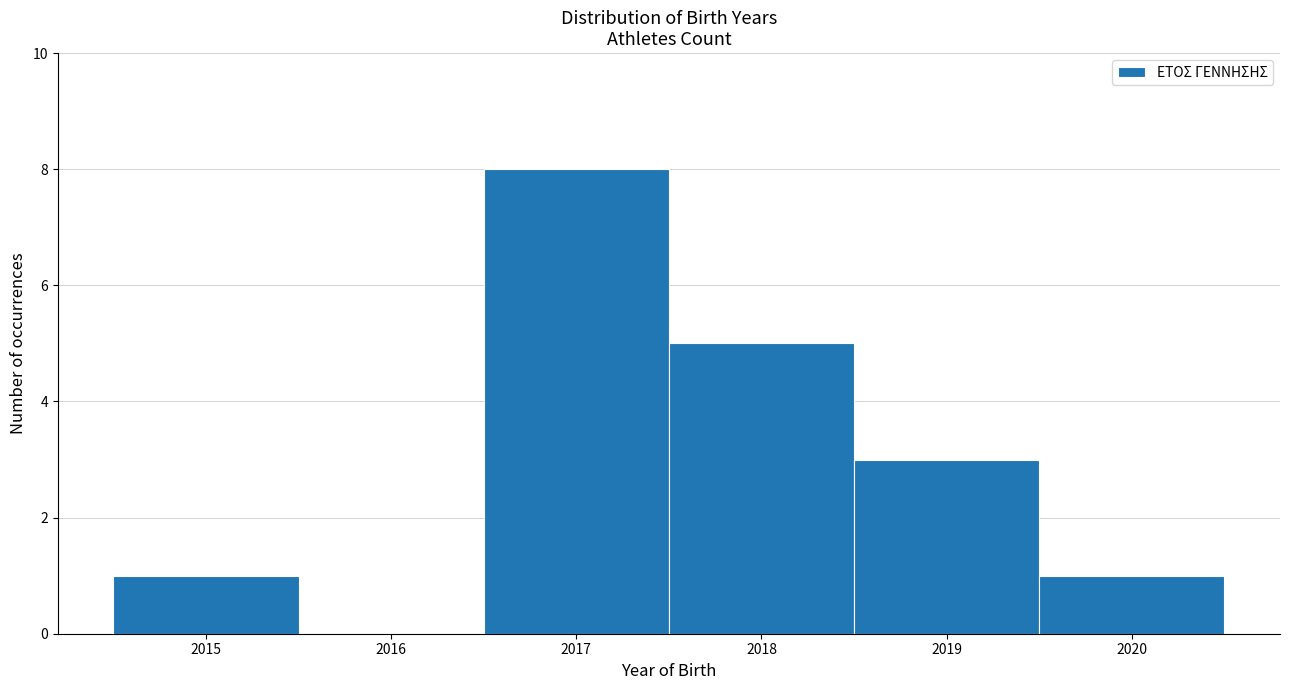

What is the height of the bar covering 2014.5 to 2015.5 on the x-axis? The values are not printed on the chart, so give them approximately, as read against the axis.

1